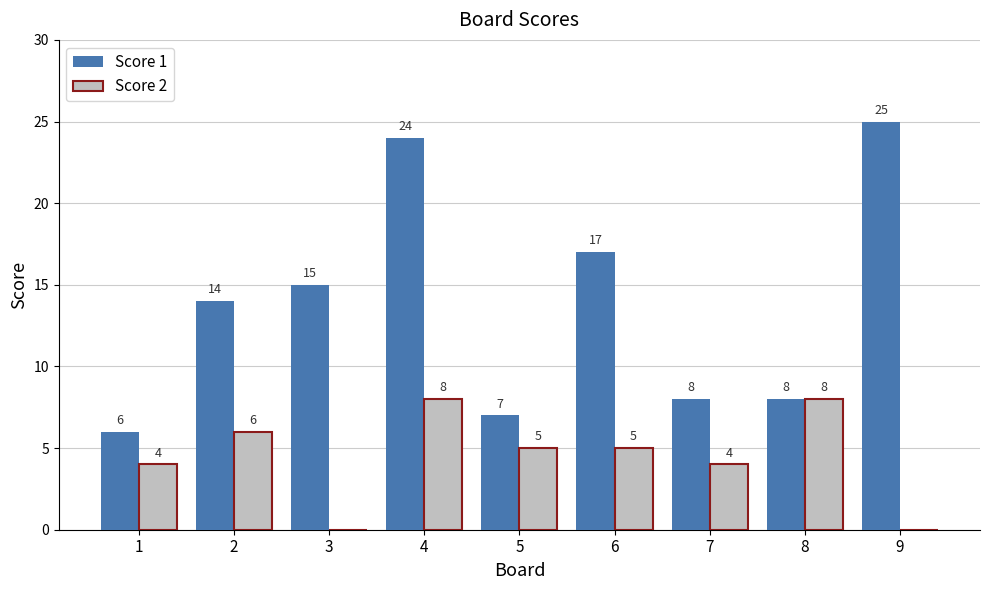

How many groups of bars are there?

9